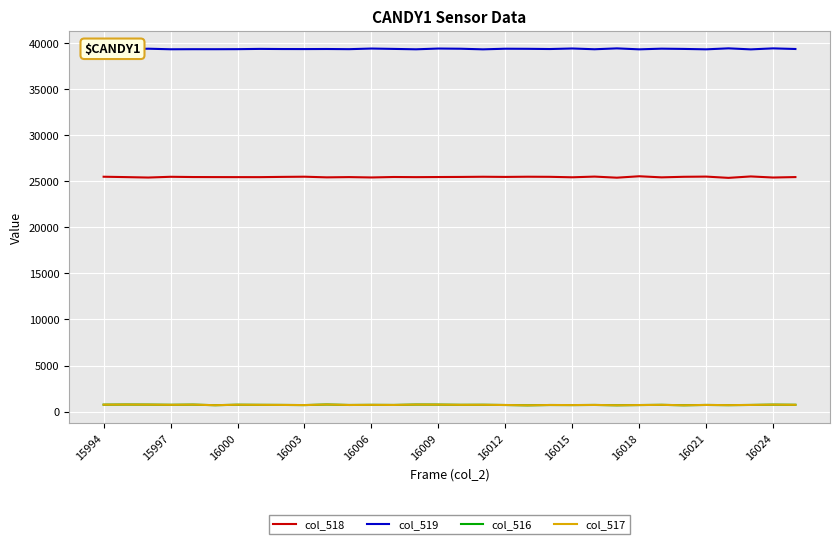

What is the difference between the col_517 values at 29 and 20?

6